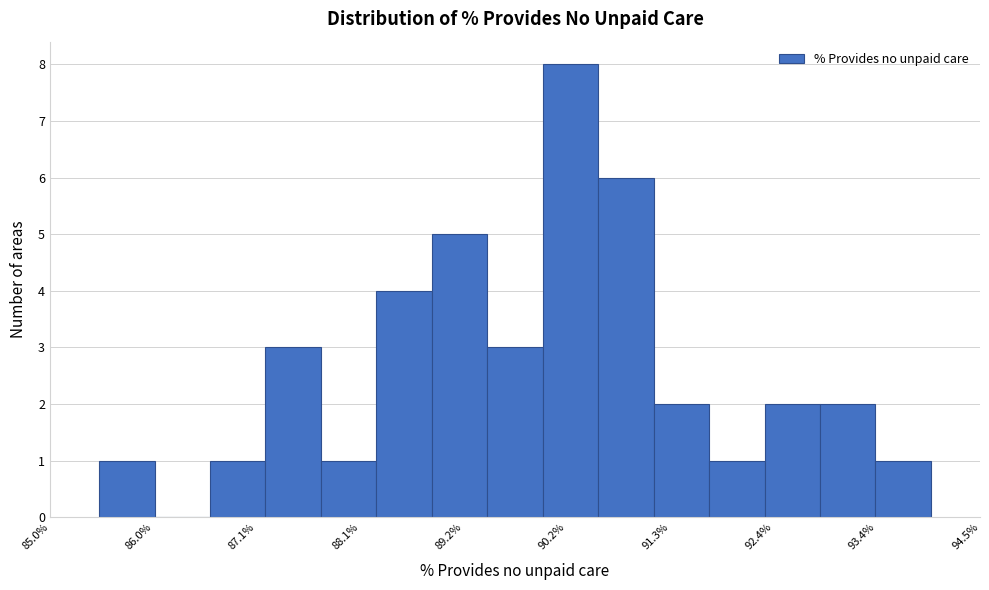

Around what value on the x-axis is the tallest bar? Give the approximate position of its centre, as read against the axis.

90.2